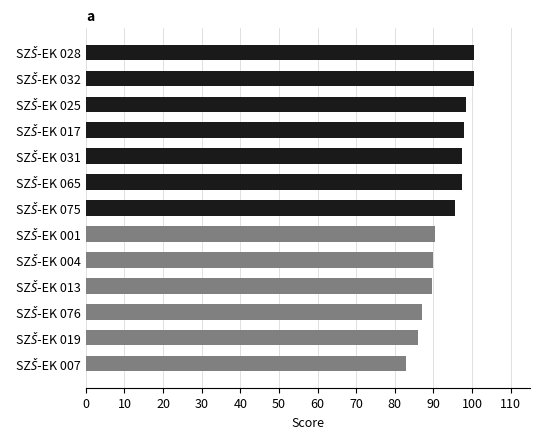

What is the average value?

93.4